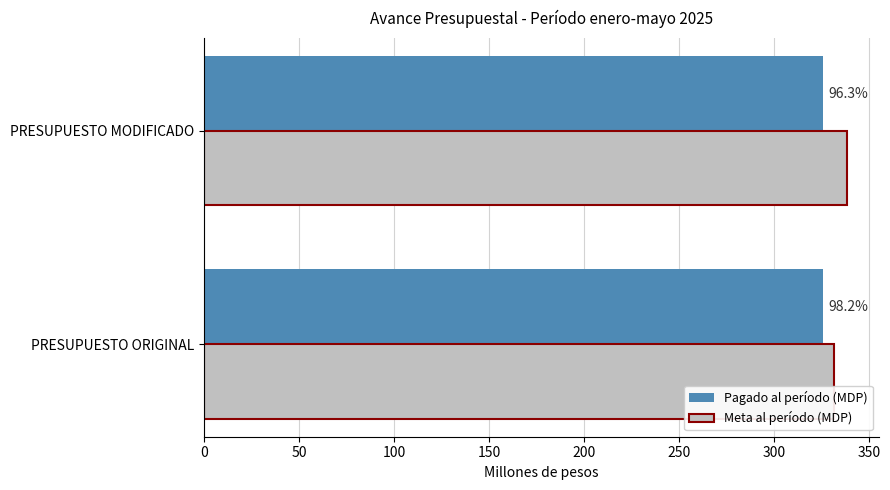

What are all the series names shown in the legend?

Pagado al período (MDP), Meta al período (MDP)